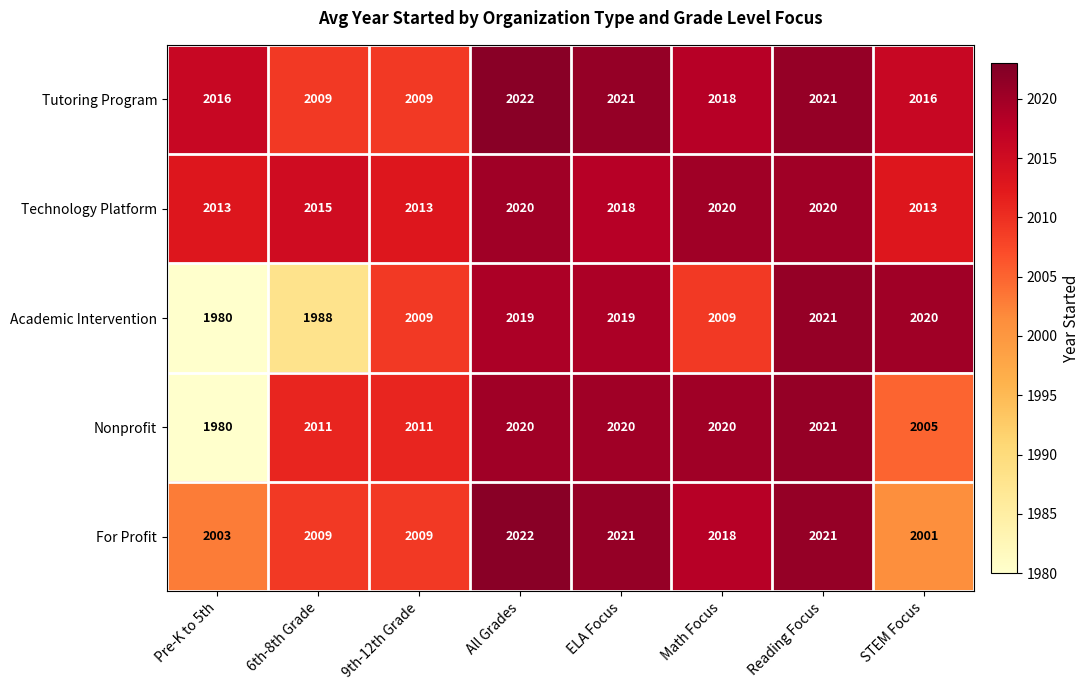

What is the smallest value displayed?

1980